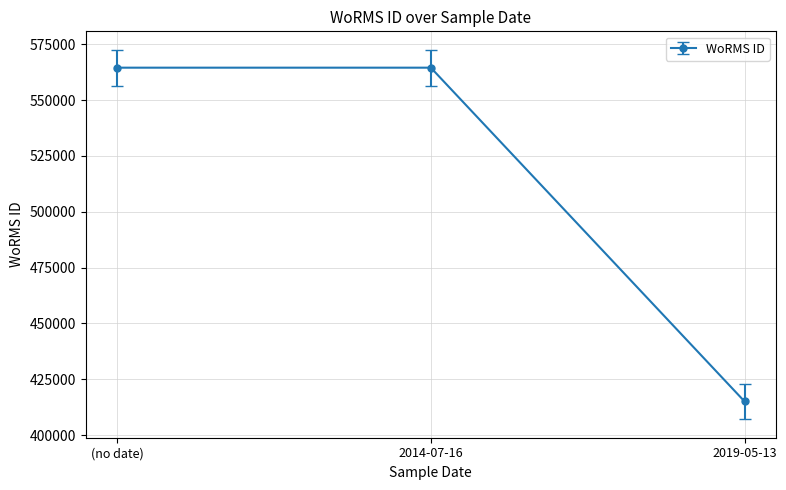

Which has a higher value, 2019-05-13 or 2014-07-16?

2014-07-16